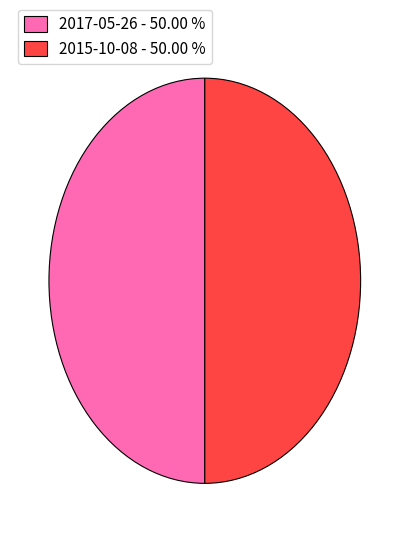

Is the sum of 2015-10-08 - 50.00 % and 2017-05-26 - 50.00 % greater than half?

Yes